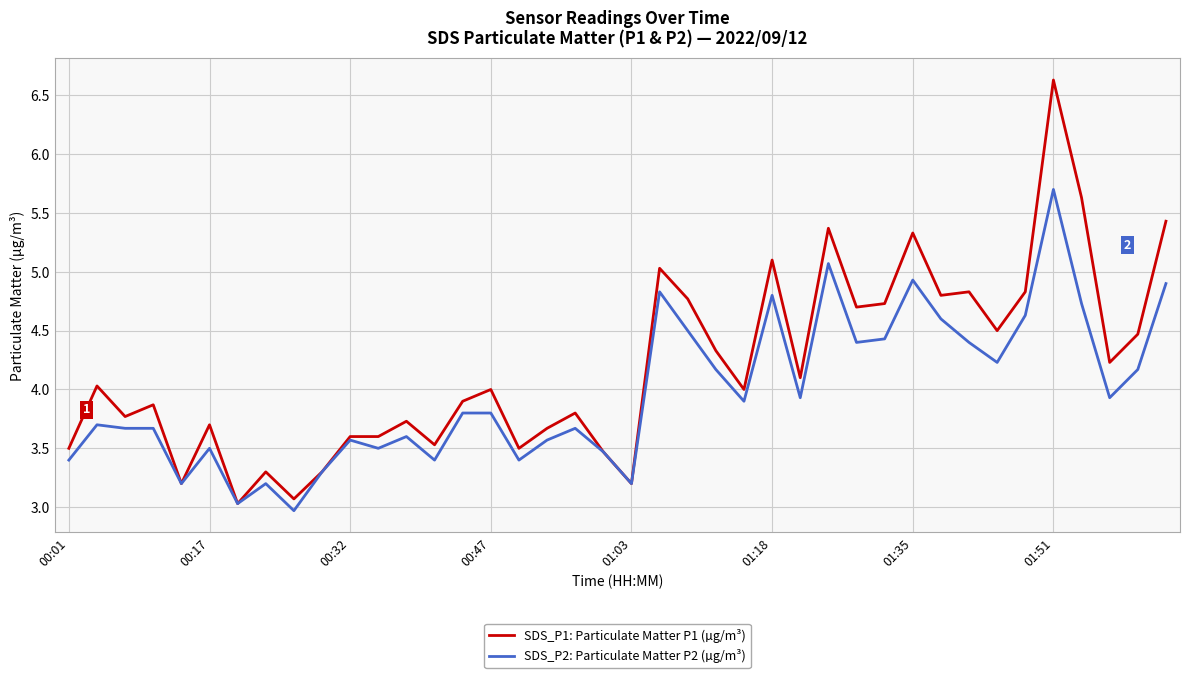

What is the maximum value shown in the chart?

6.6